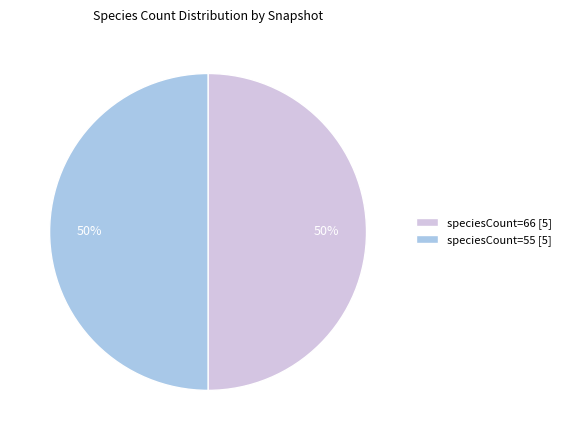

To the nearest percent, what is the combined percentage of speciesCount=55 [5] and speciesCount=66 [5]?

100%